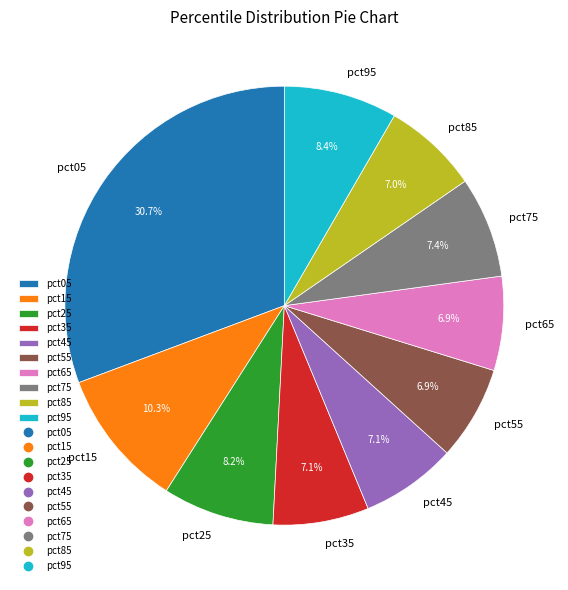

Does pct75 account for over 50% of the chart?

No